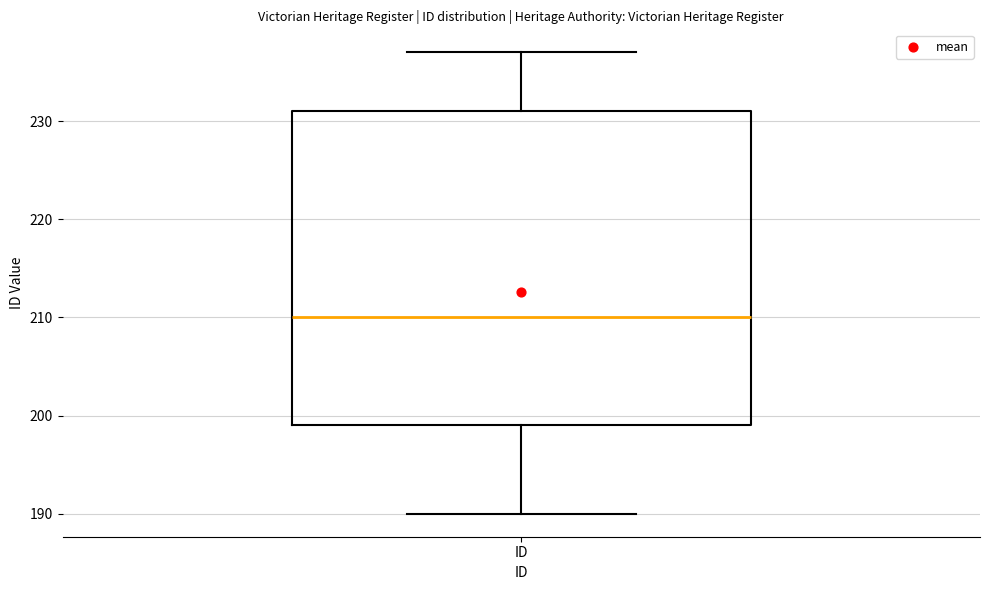

Read this box plot against the y-axis: the position of the median line, the range covered by the box, and the ends of both whiskers. The values are not printed on the chart, so give them approximately, as read against the axis.

median 210, box 199 to 231, whiskers 190 to 237